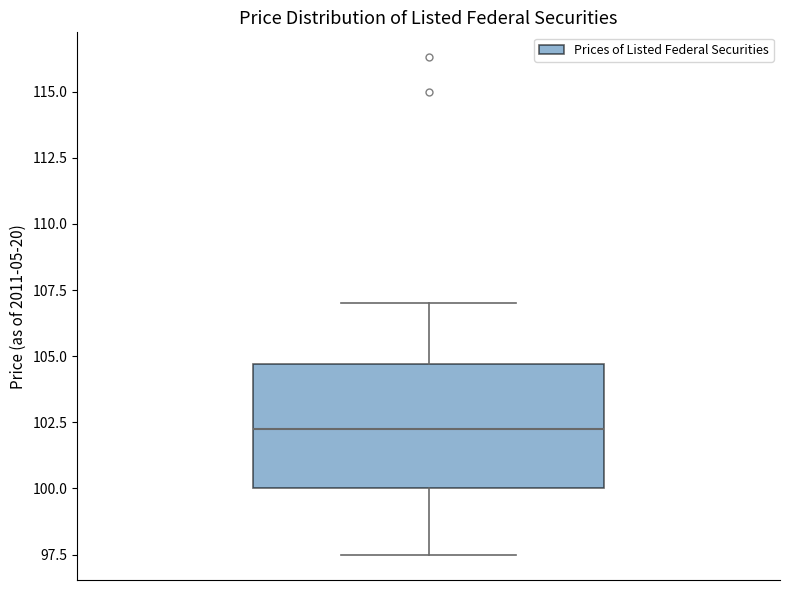

Transcribe this box plot: give where the median line is, the range the box spans, and where the two whiskers end, as read against the y-axis. The values are not printed on the chart, so give them approximately, as read against the axis.

median 102.5, box 100.0 to 104.5, whiskers 97.5 to 107.0